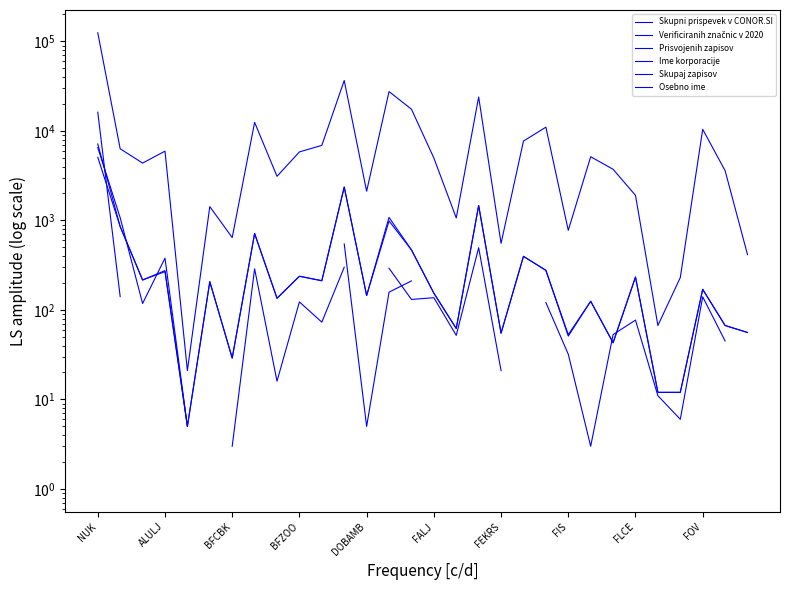

Between DOBAMB and FEKRS, which series saw the biggest shift?

Skupni prispevek v CONOR.SI